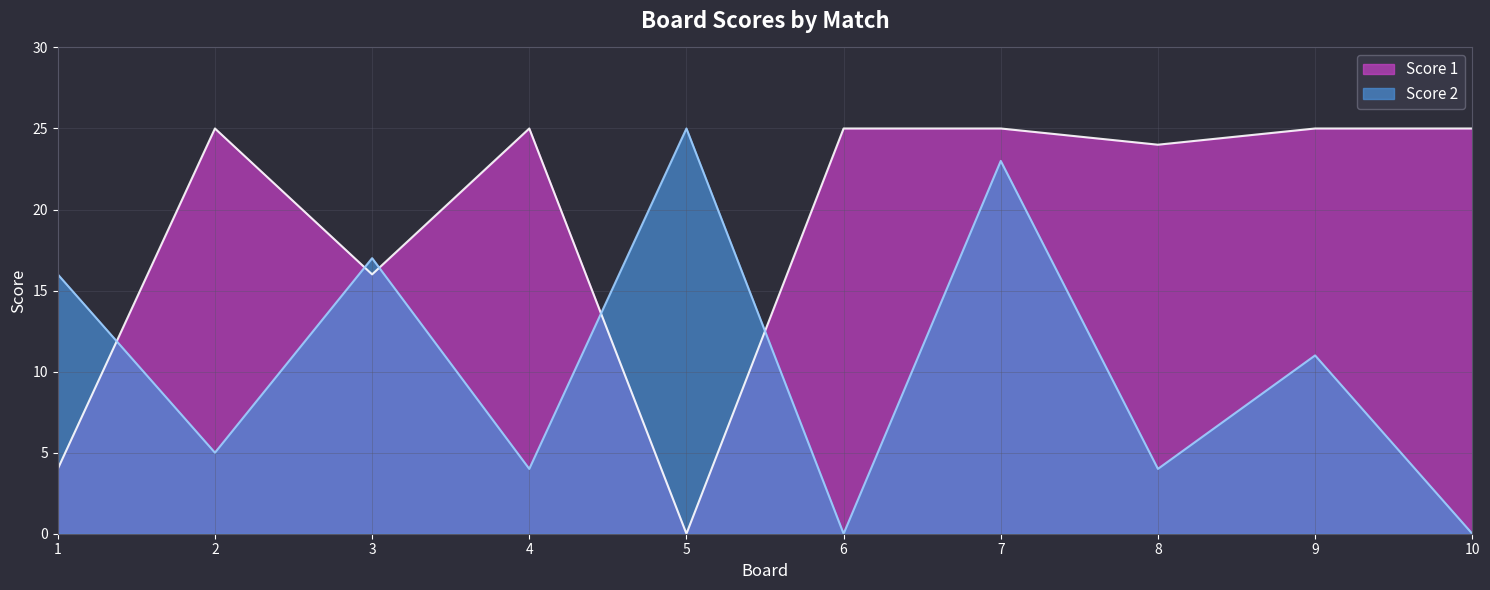

How many intersections are there between Score 1 and Score 2?

5